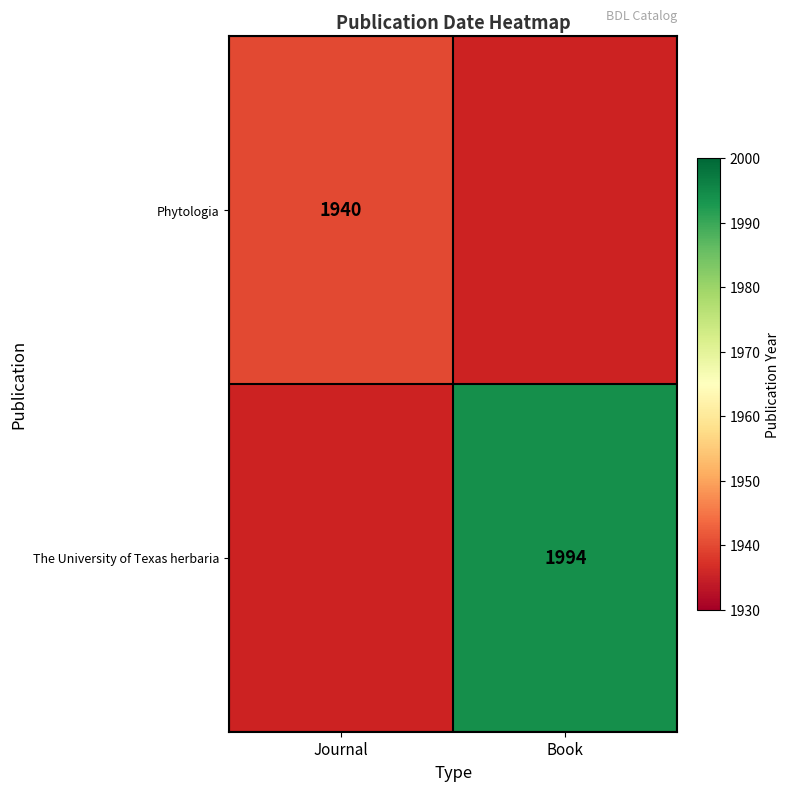

Is the value of The University of Texas herbaria at Book greater than the value of Phytologia at Journal?

Yes